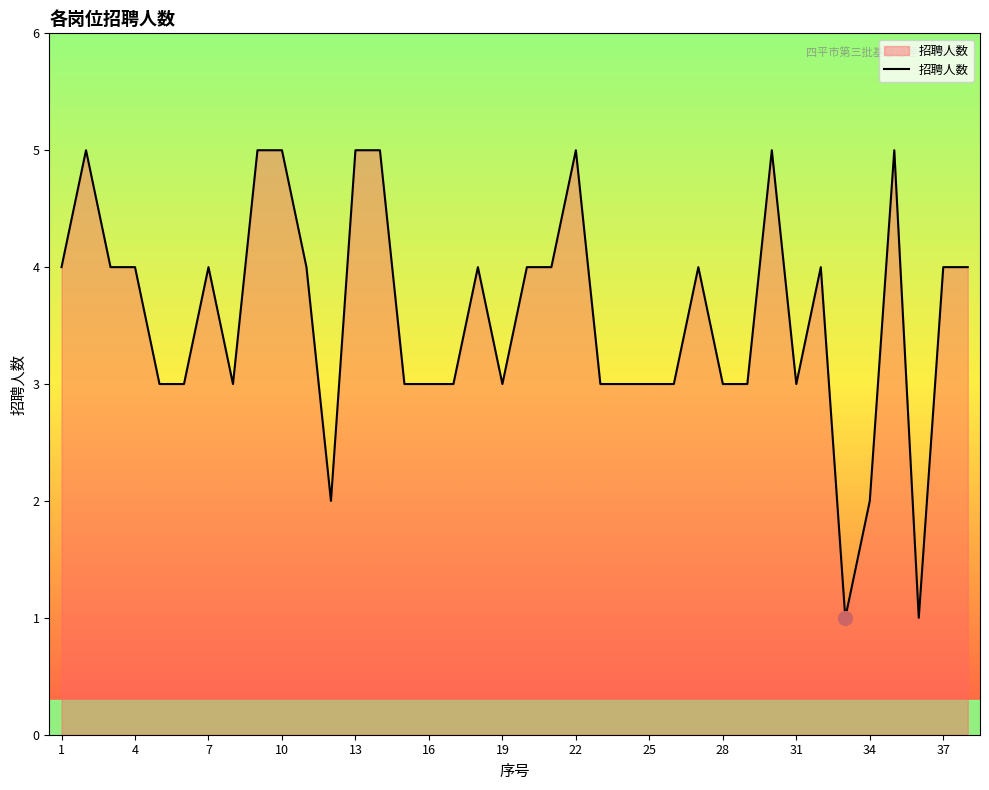

Reading left to right, transcribe all the data shown in this chart.

4	5	4	4	3	3	4	3	5	5	4	2	5	5	3	3	3	4	3	4	4	5	3	3	3	3	4	3	3	5	3	4	1	2	5	1	4	4